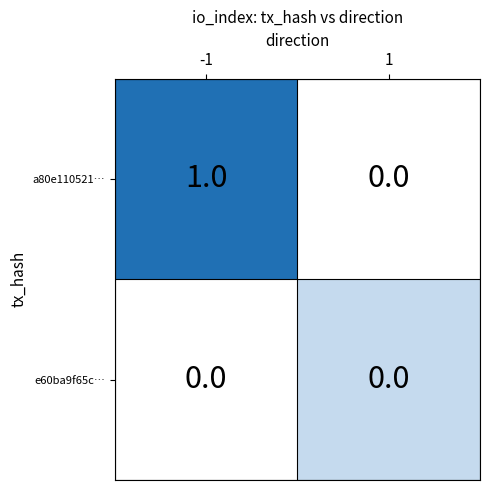

Is it true that a80e110521… equals 0 at -1?

False